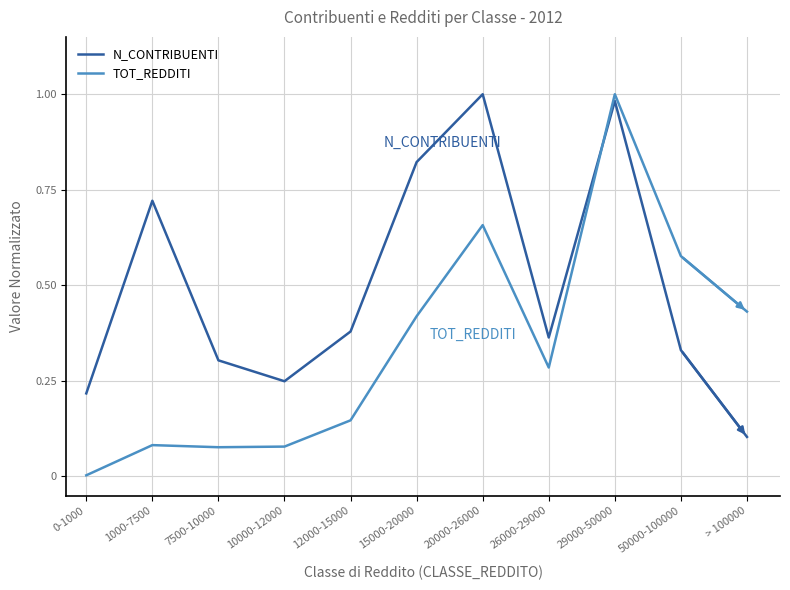

At which category is the sum across all series the highest?

29000-50000